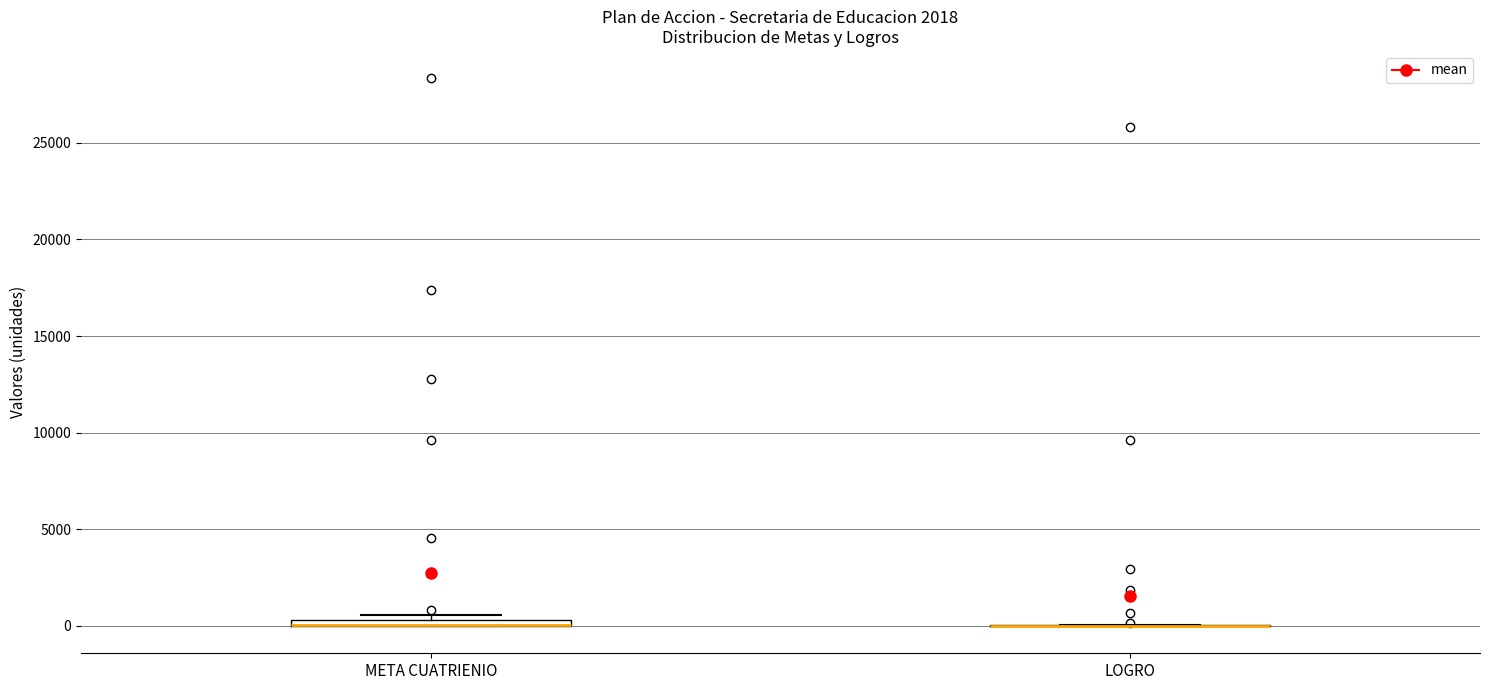

Where is the upper edge of the box for META CUATRIENIO on the y-axis? The values are not printed on the chart, so give them approximately, as read against the axis.

500